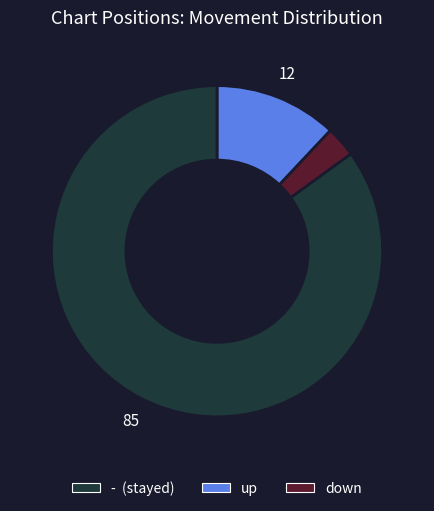

Is there any slice that represents more than half of the pie?

Yes